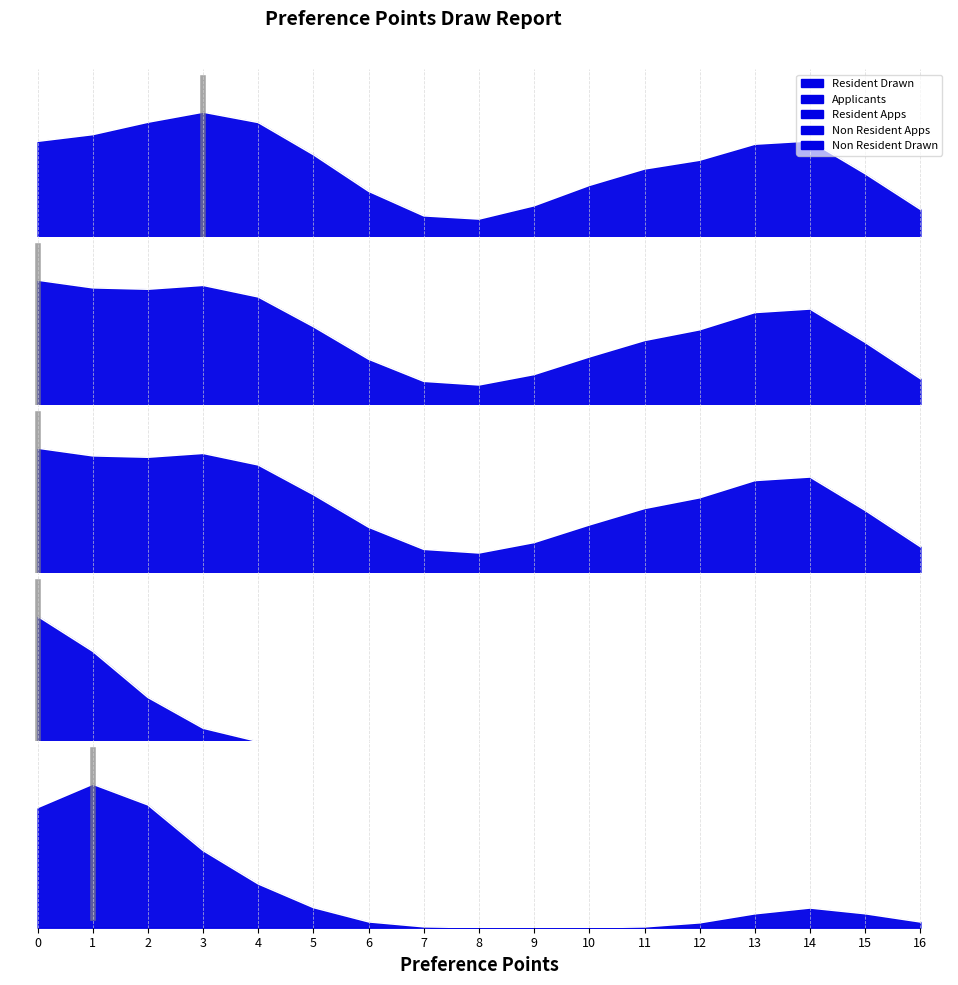

What is the value of the Resident Drawn point at the 8th from the left?

1